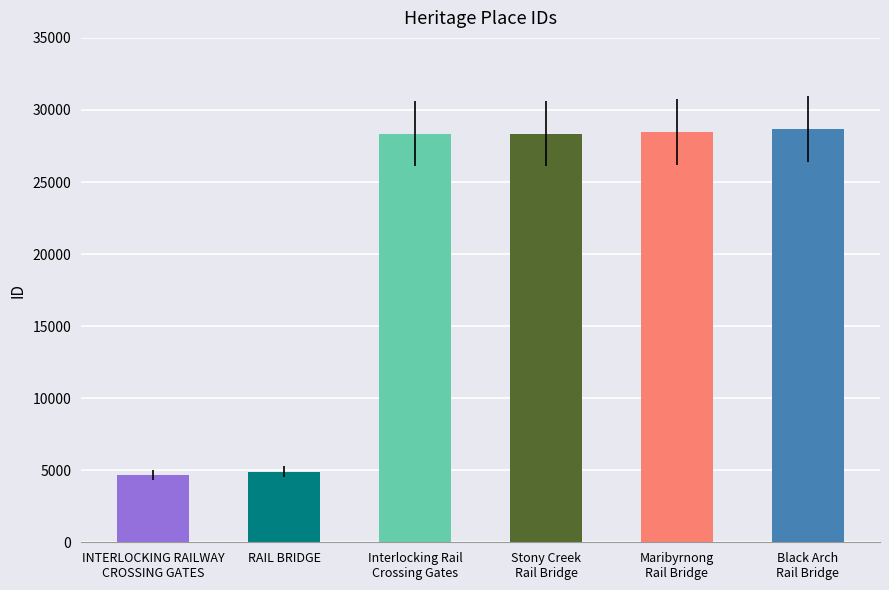

The value at Black Arch
Rail Bridge is 19617. True or false?

False